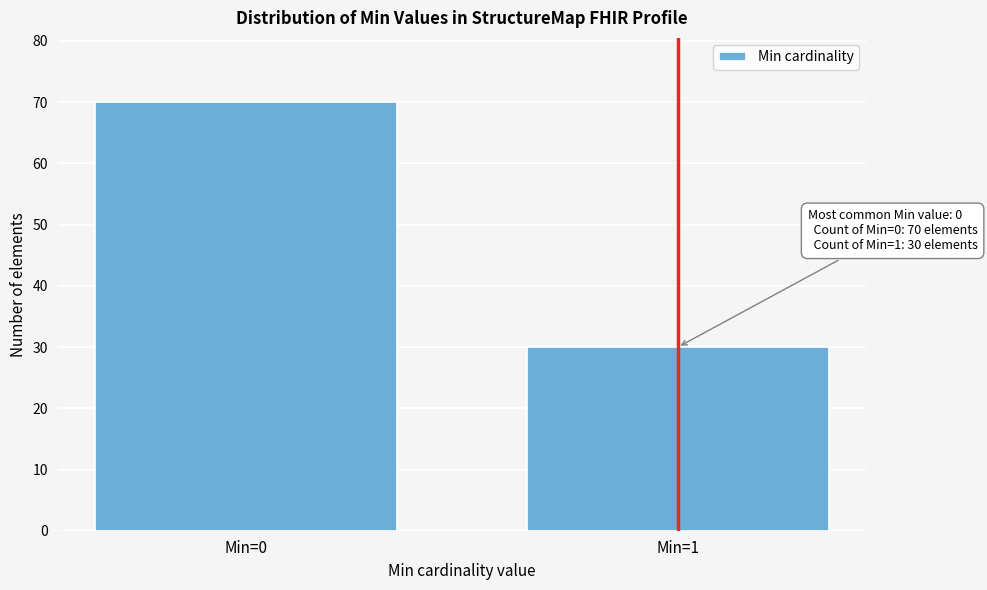

Reading left to right, extract all data points from this chart.

Min=0=70	Min=1=30